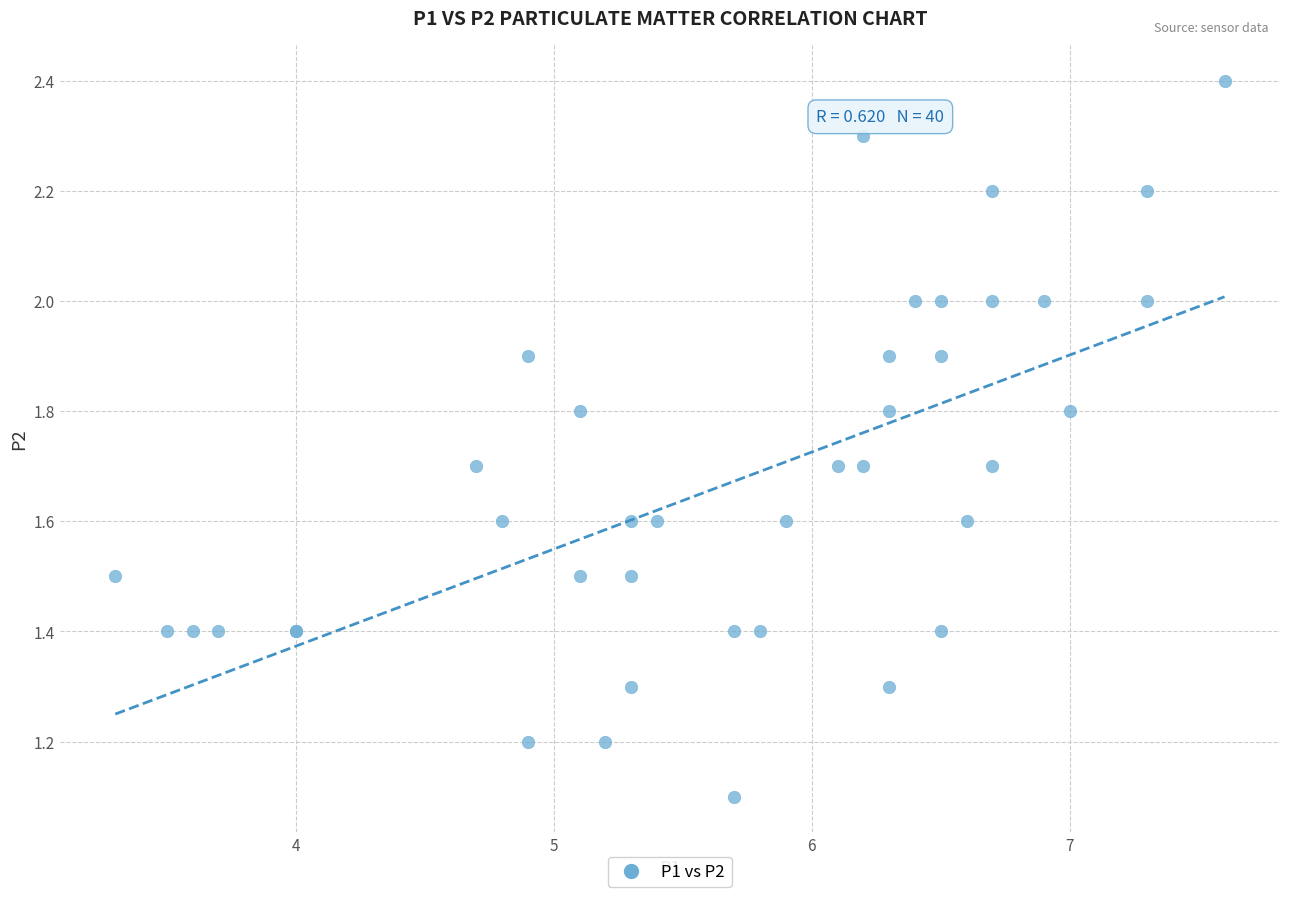

What Y value in the scatter plot is closest to 1?

1.1